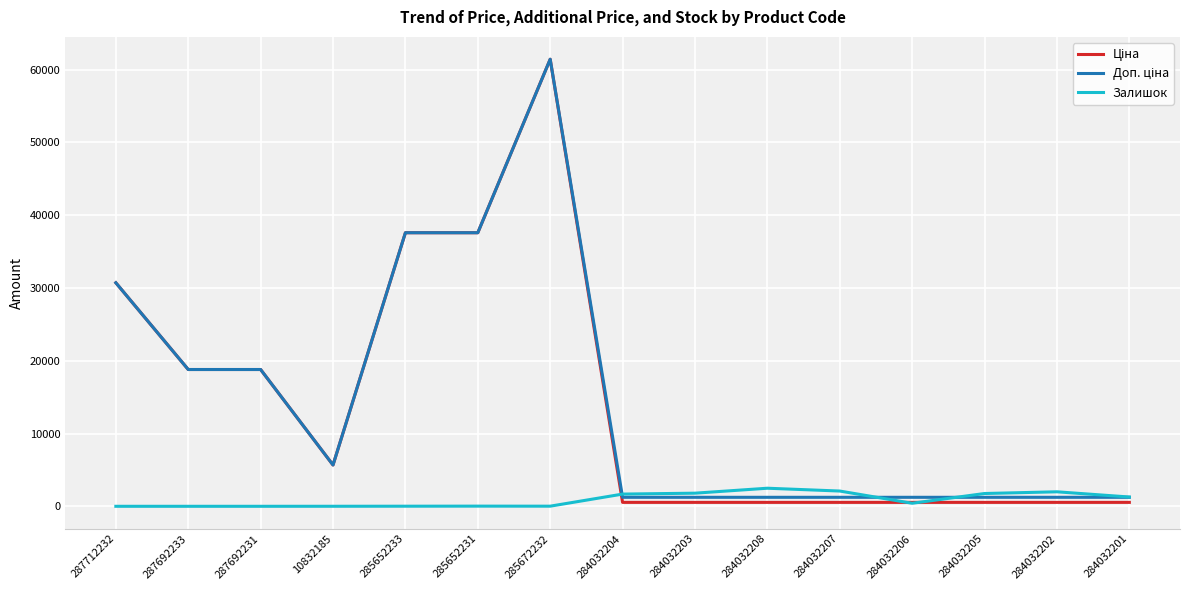

What is the total value across all series at 287692233?

37593.6